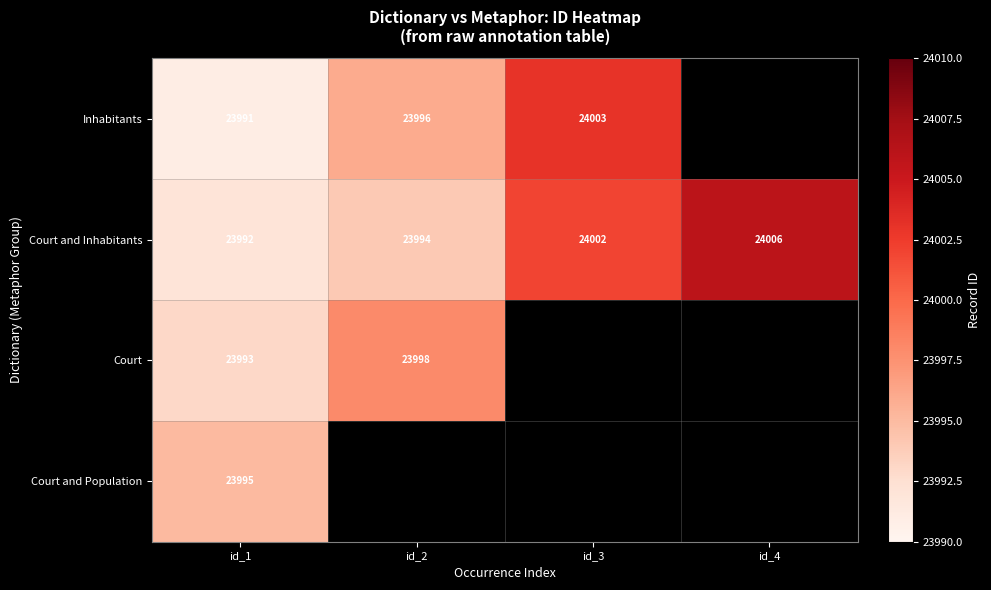

What is the sum of the Court and Inhabitants values at id_3 and id_4?

48008